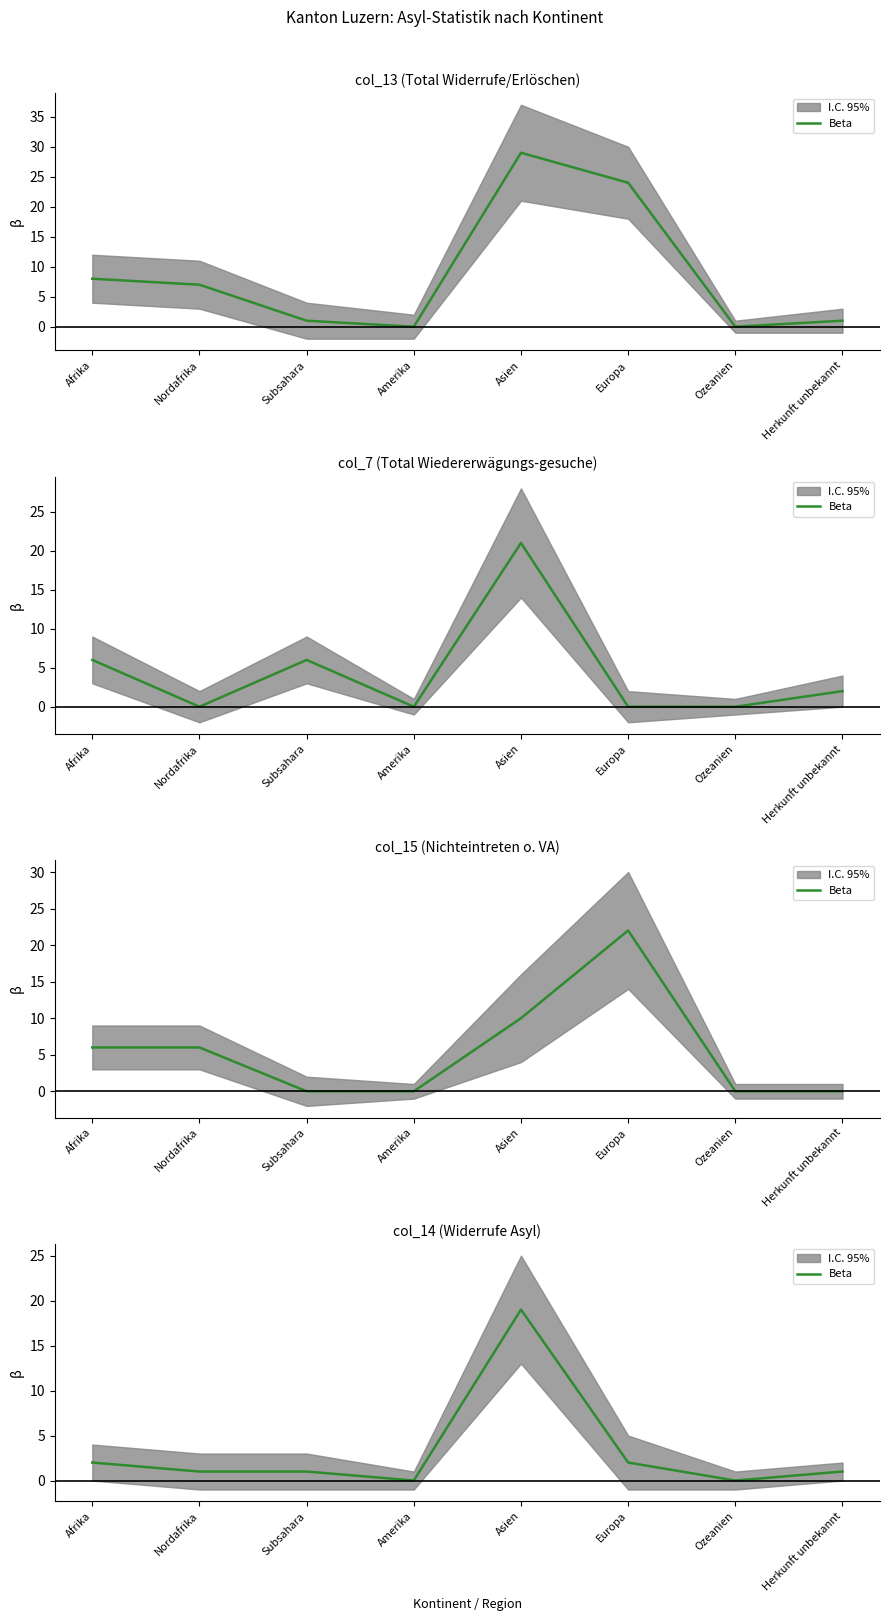

At which label is the value closest to 9?

Afrika